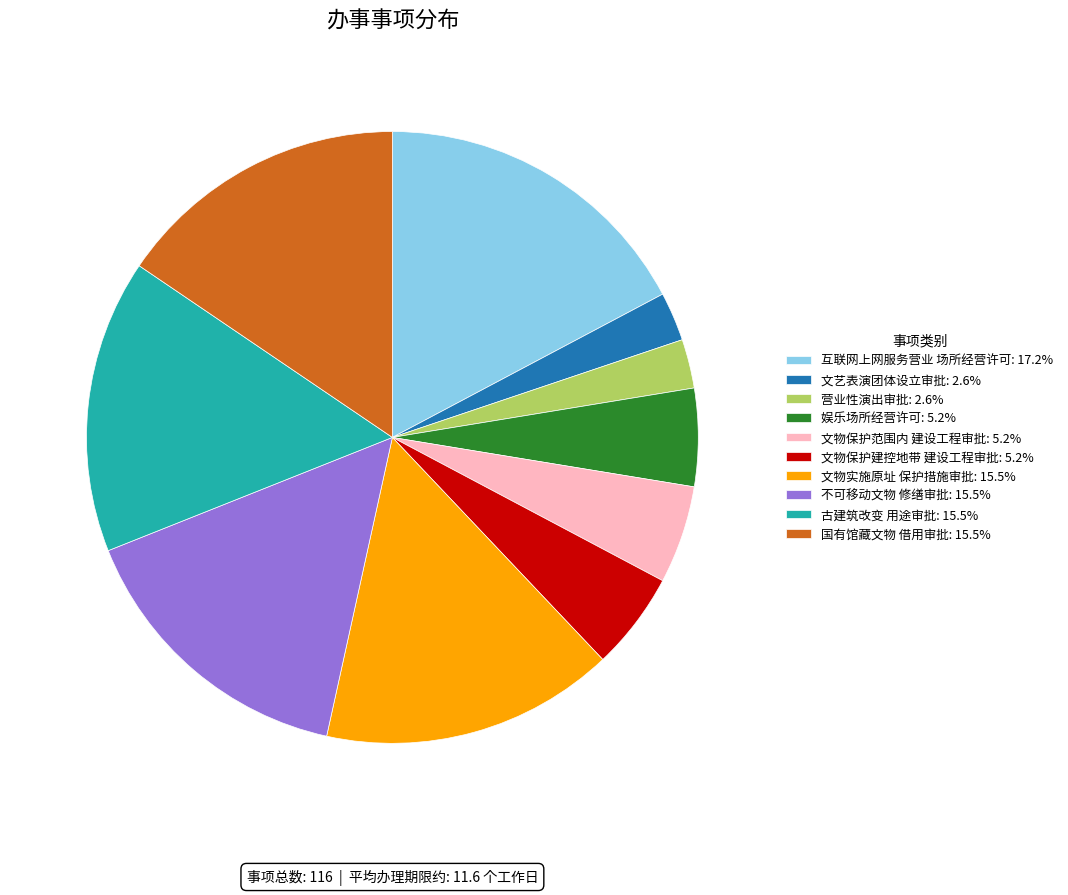

Do 古建筑改变 用途审批: 15.5% and 不可移动文物 修缮审批: 15.5% together represent more than half of the pie?

No